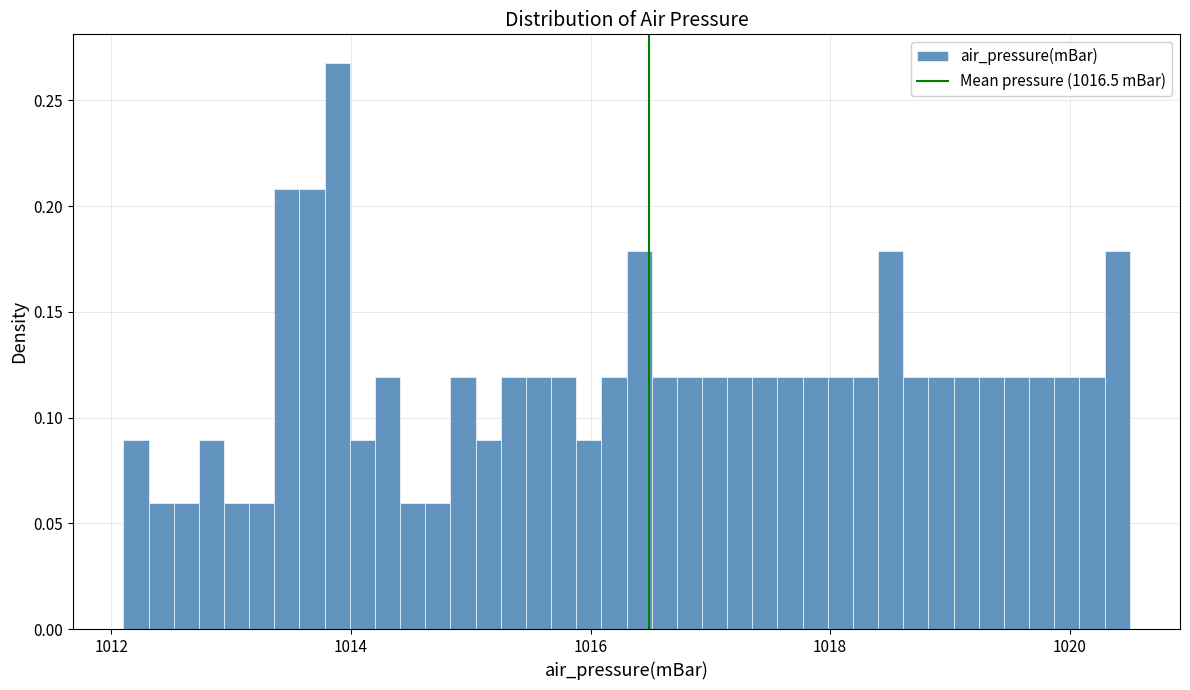

Around what value on the x-axis is the tallest bar? Give the approximate position of its centre, as read against the axis.

1013.8